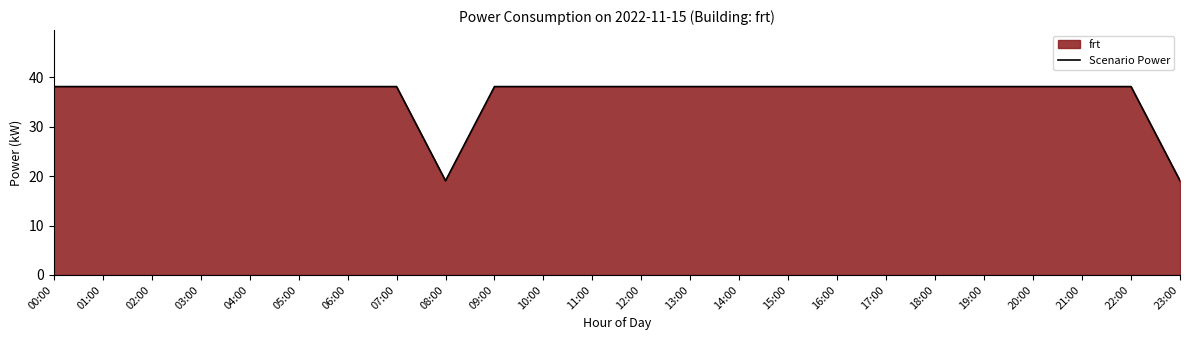

How many interior local valleys (lower than both neighbors) does the data have?

1